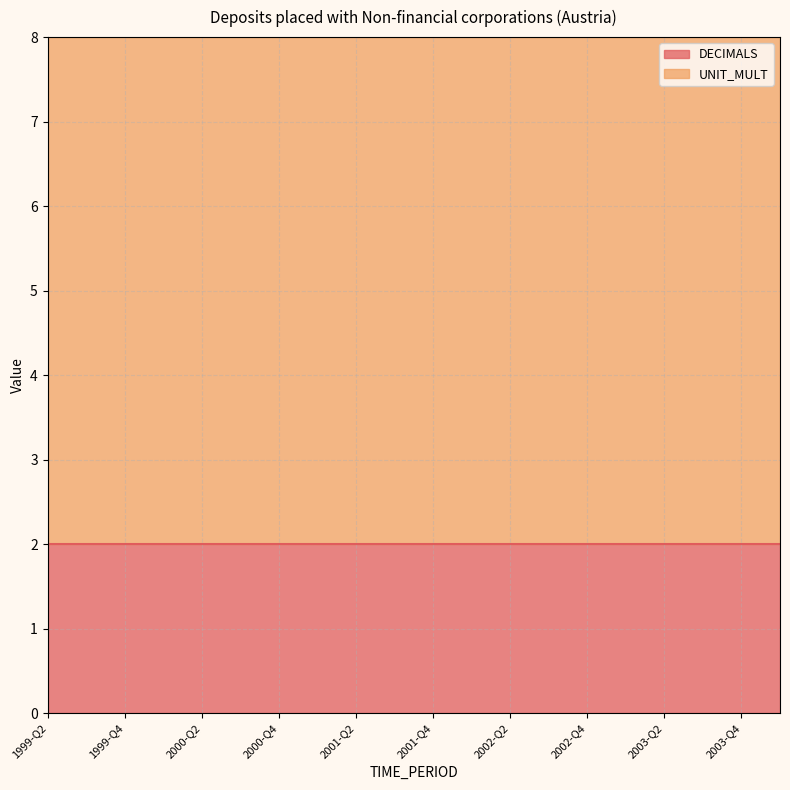

Rank the series at 2003-Q1 from lowest to highest value.

DECIMALS, UNIT_MULT